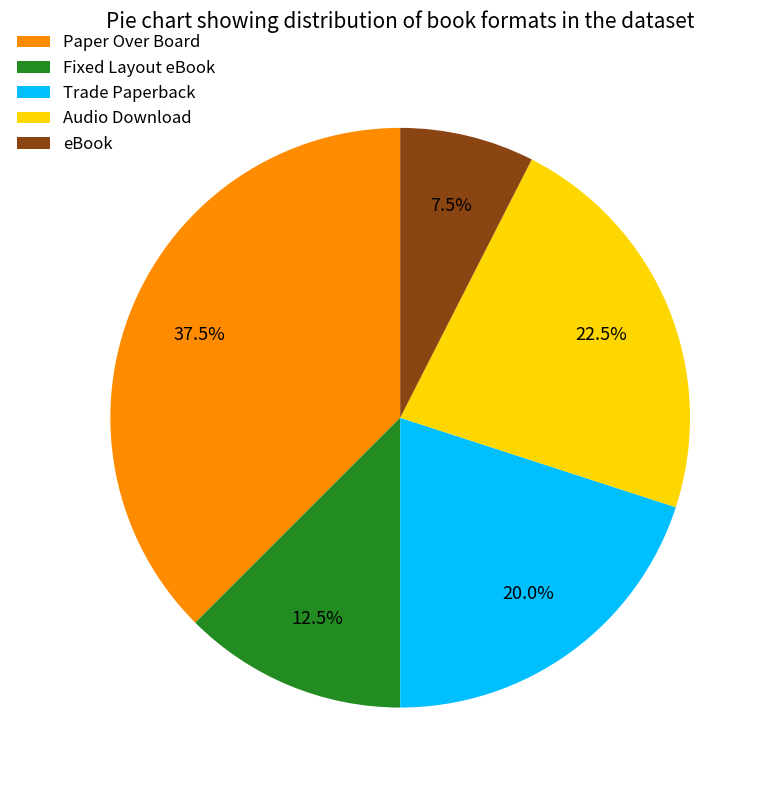

Which has a higher value, Fixed Layout eBook or eBook?

Fixed Layout eBook